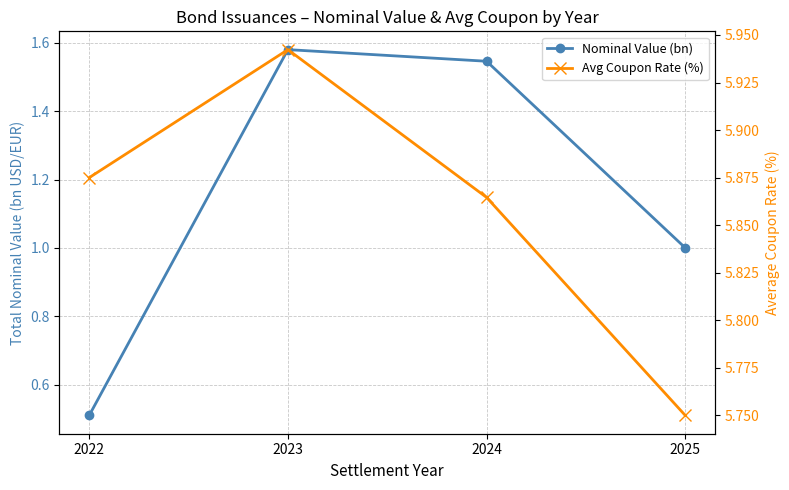

Which category has the highest value in the Nominal Value (bn) series?

2023